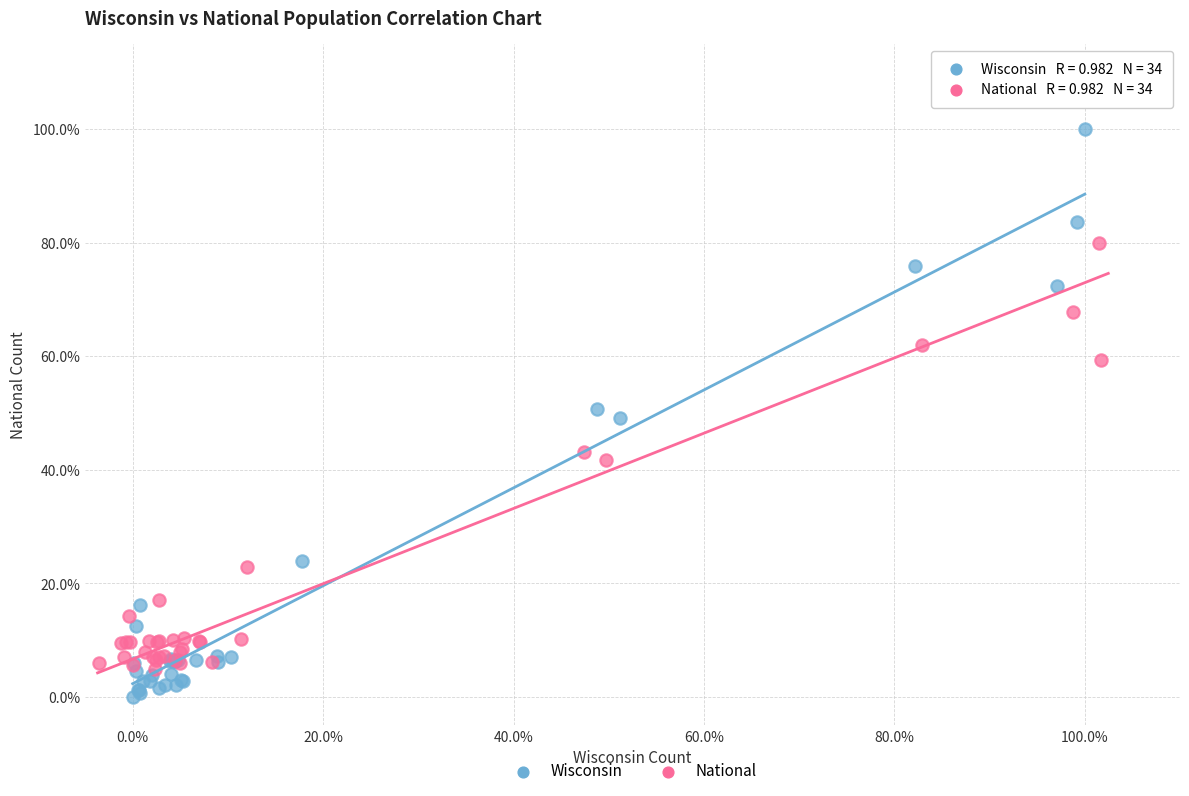

Which series has the largest Y range (max minus min)?

Wisconsin